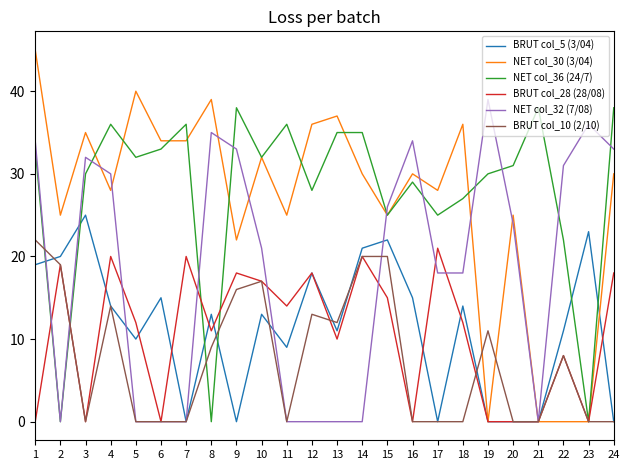

Is this an area chart (filled region under the line)?

No